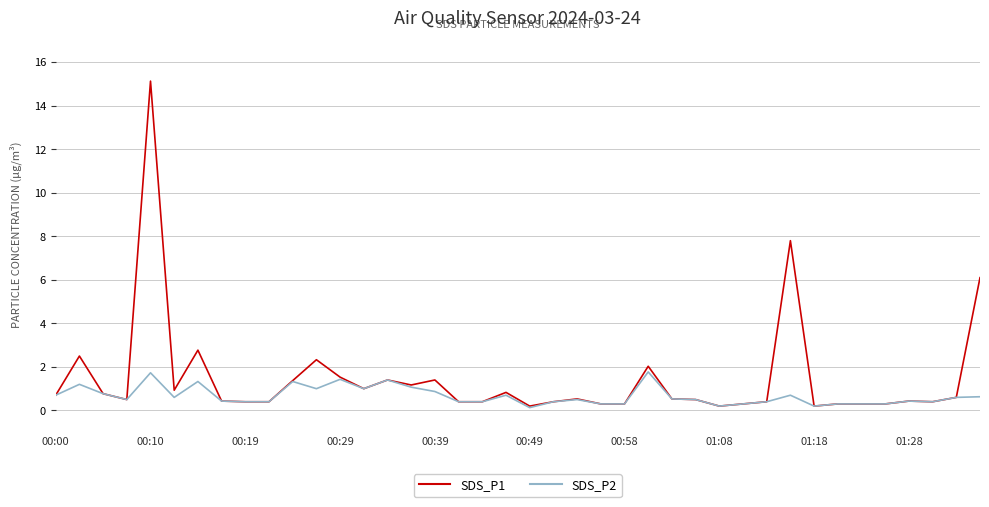

List the series in order of their peak value, highest first.

SDS_P1, SDS_P2